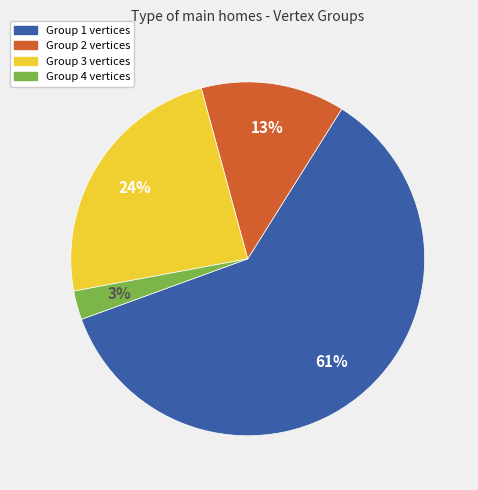

To the nearest percent, what is the average slice percentage?

25%